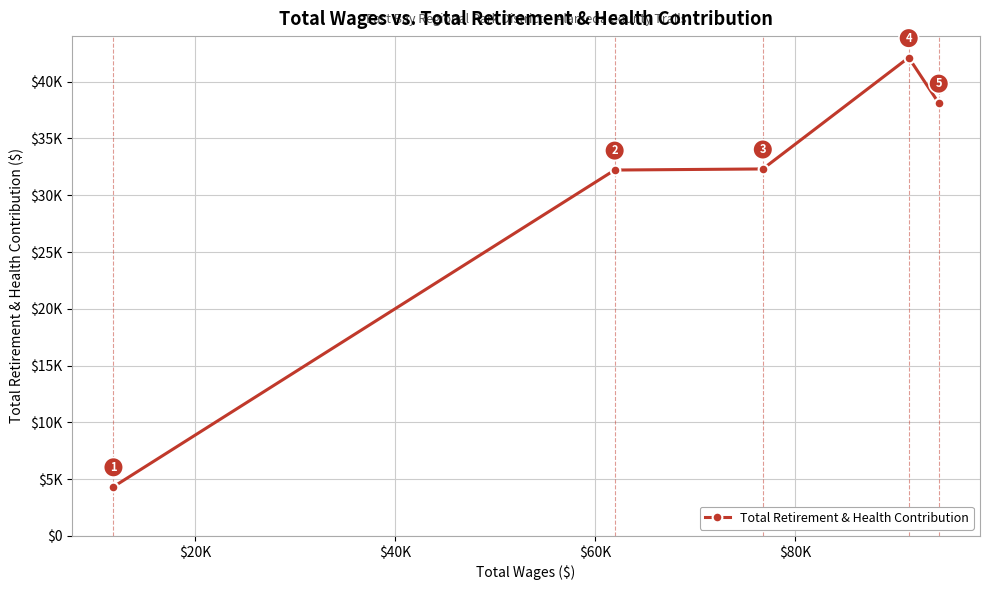

Is this an area chart (filled region under the line)?

No